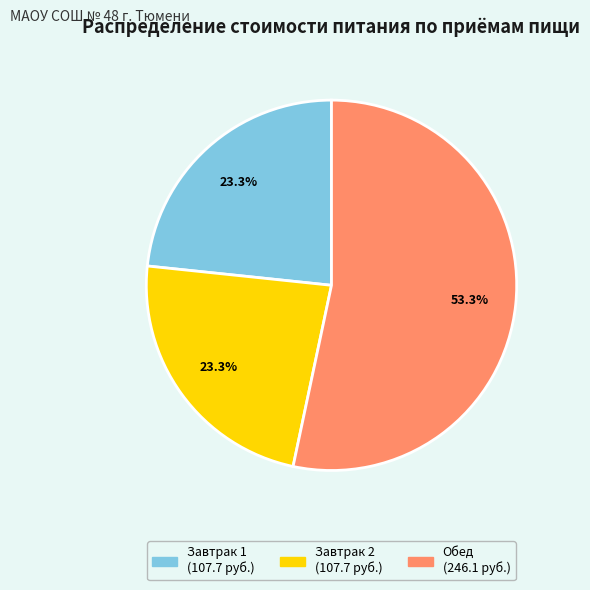

What percentage is NOT represented by Завтрак 1?

76.7%